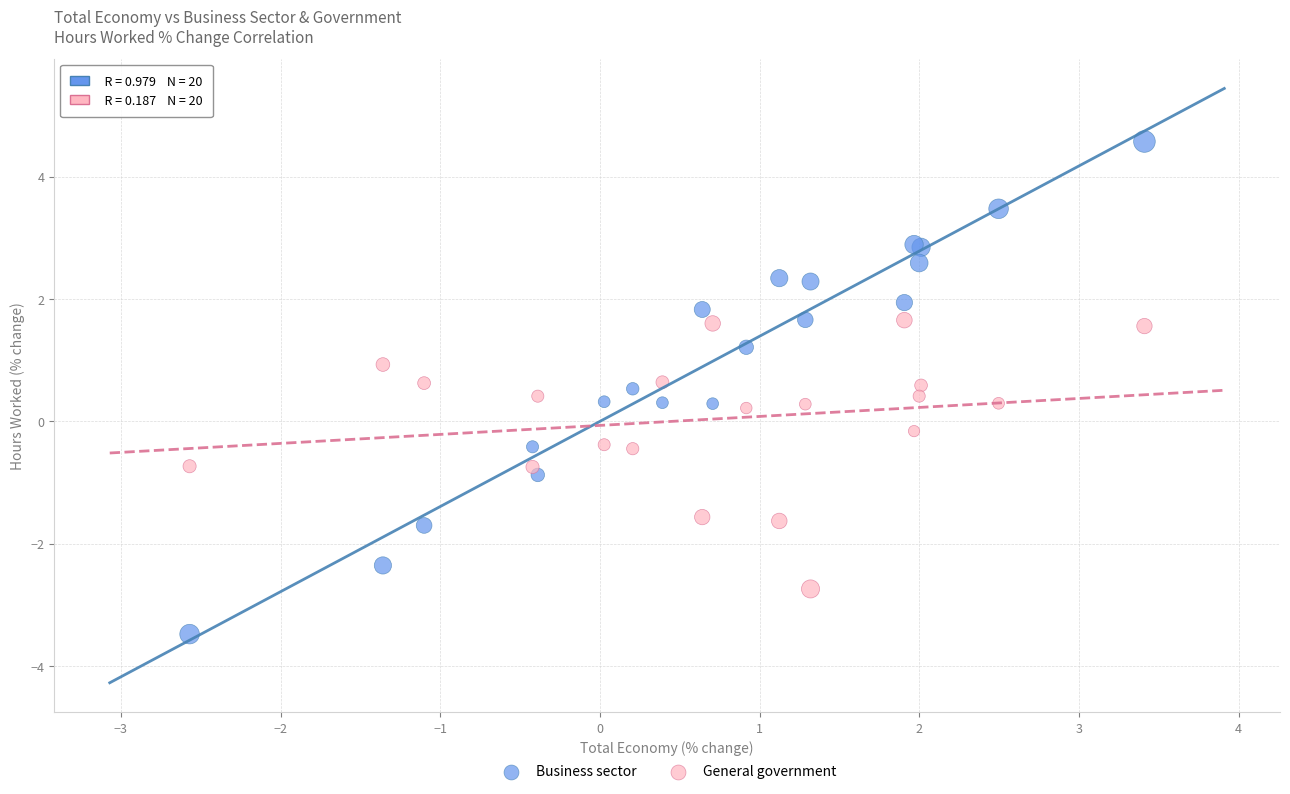

Which series reaches the maximum Y coordinate?

Business sector